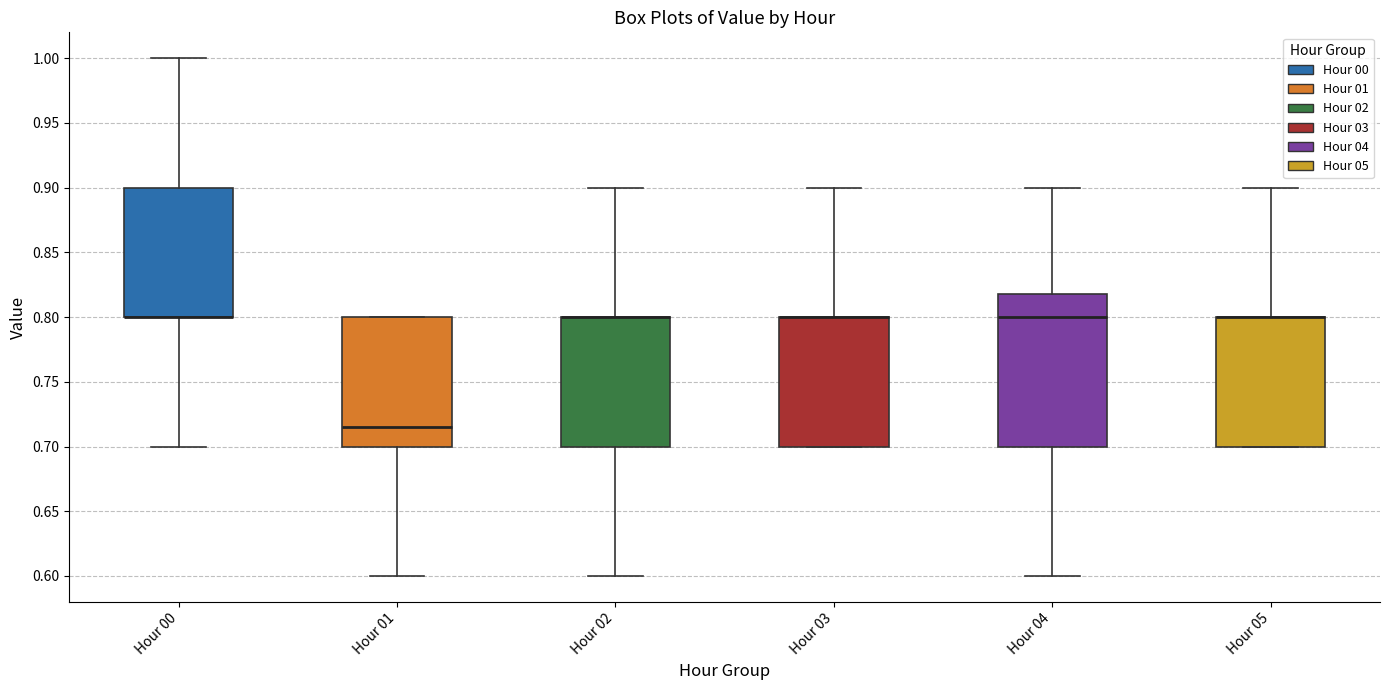

Comparing the boxes themselves (not the whiskers), which one is the tallest?

Hour 04